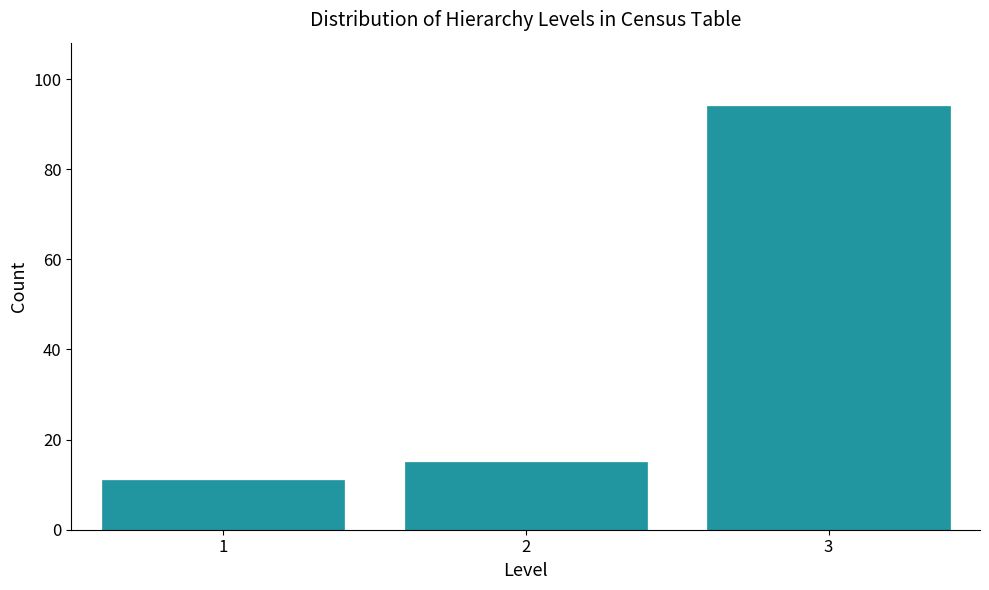

Reading right to left, transcribe all the data shown in this chart.

94	15	11